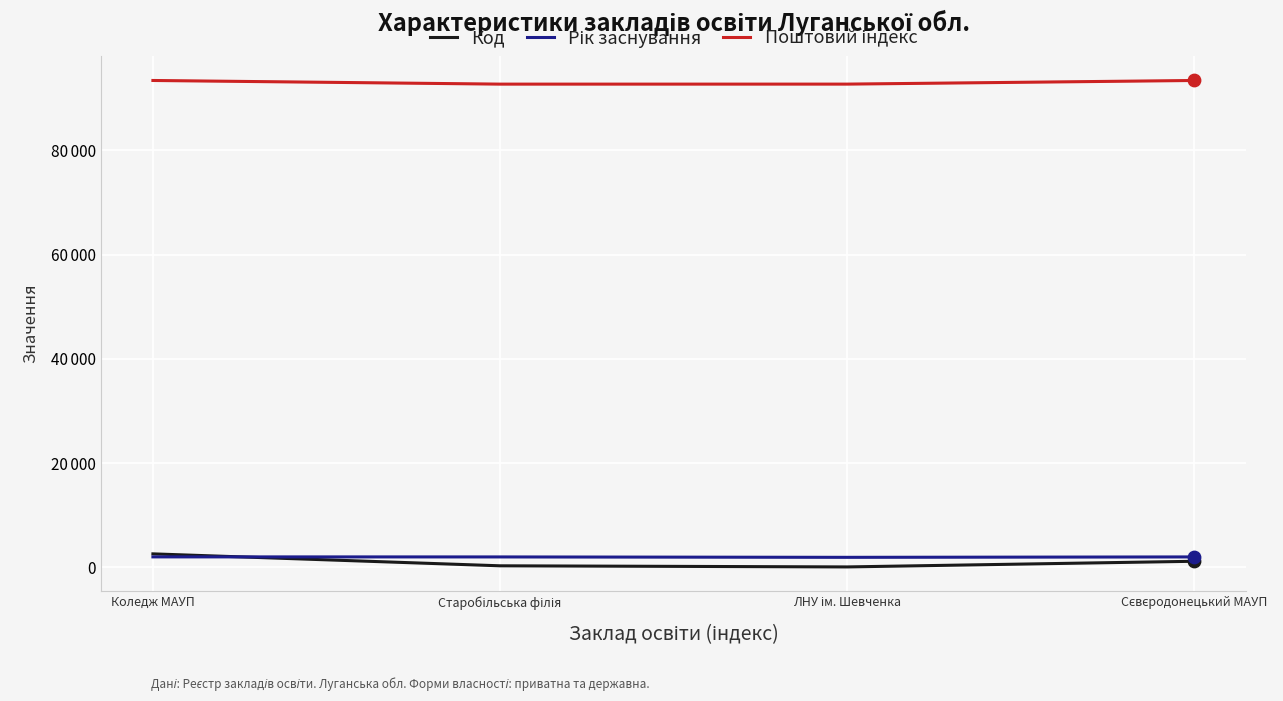

At how many categories does at least one series exceed 33598?

4